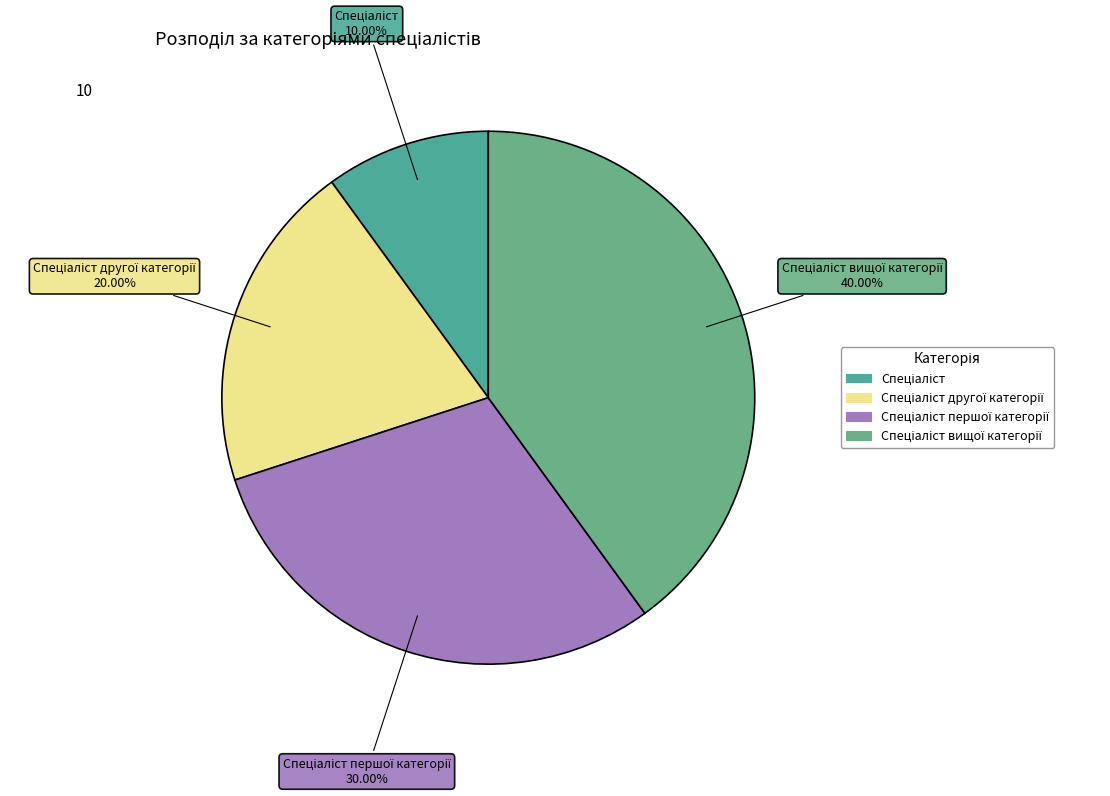

Count the number of slices in the pie.

4